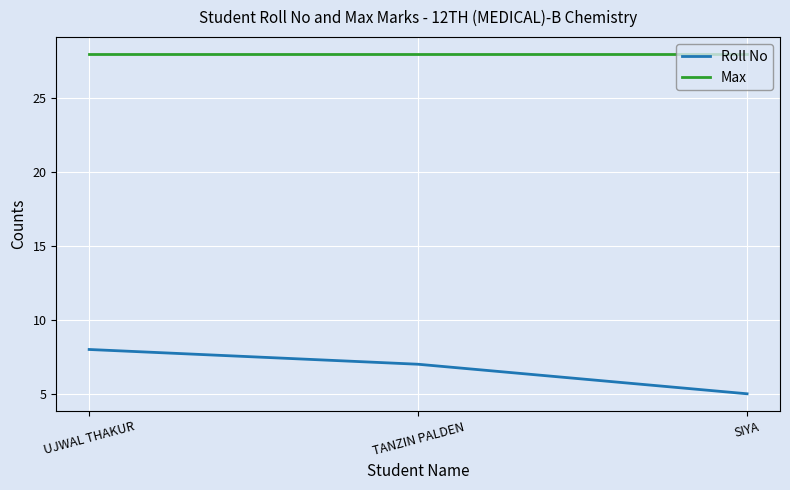

Rank the categories by Roll No value from highest to lowest.

UJWAL THAKUR, TANZIN PALDEN, SIYA